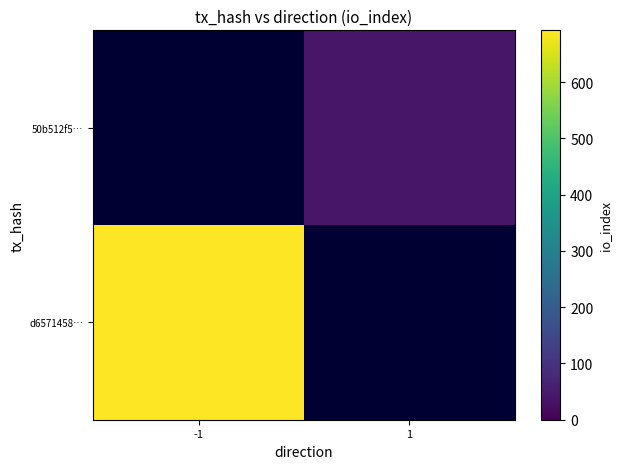

How many positive values does the 50b512f5… series have?

1